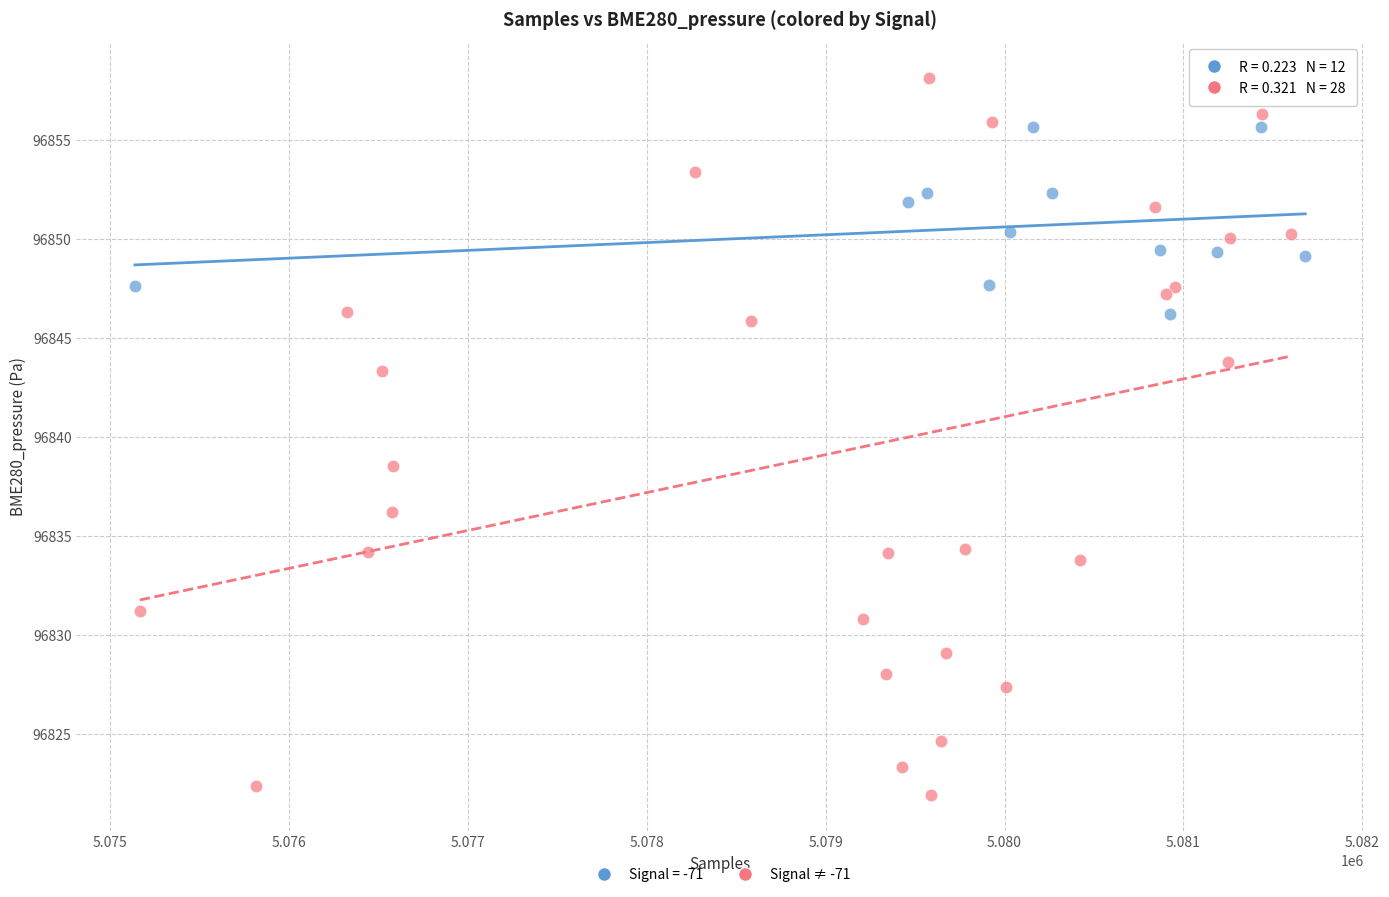

Which series reaches the minimum Y coordinate?

Signal ≠ -71